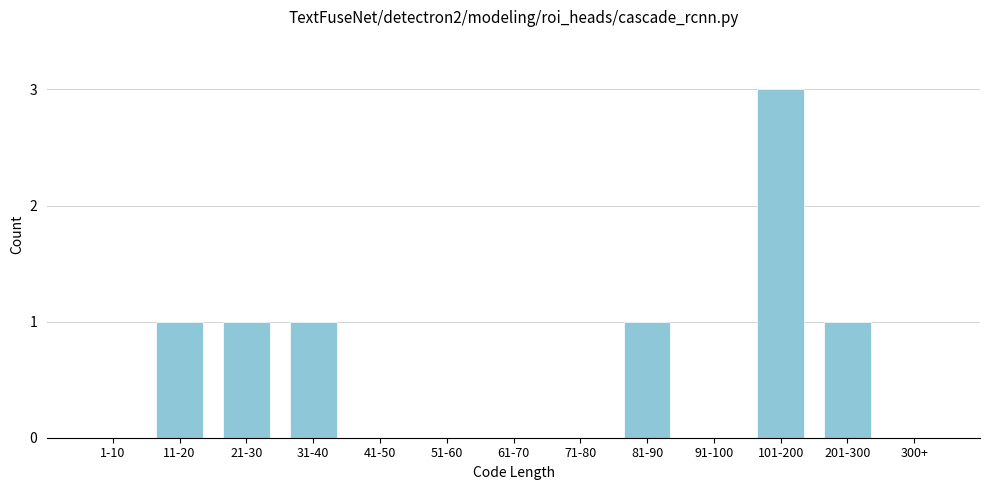

Reading left to right, what are all the values shown in this chart?

1-10=0	11-20=1	21-30=1	31-40=1	41-50=0	51-60=0	61-70=0	71-80=0	81-90=1	91-100=0	101-200=3	201-300=1	300+=0